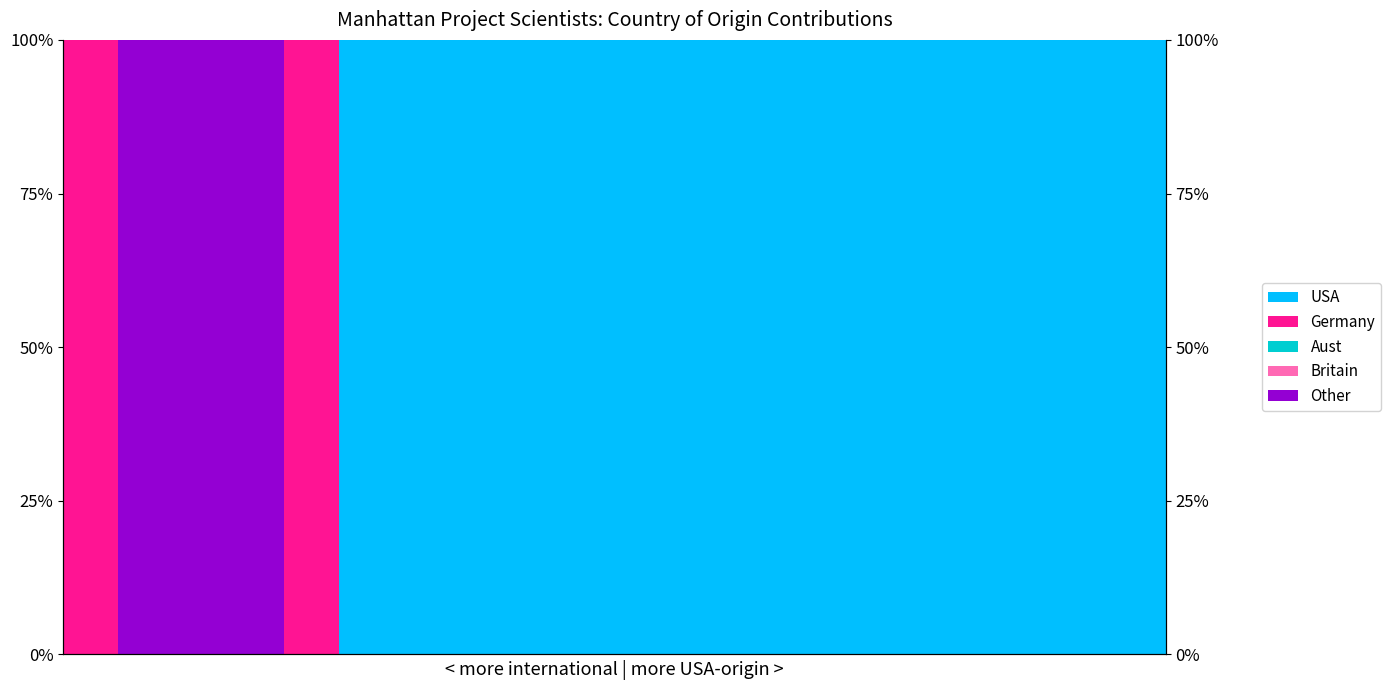

Reading left to right, list all the values displayed in this chart.

USA: 0	0	0	0	0	100	100	100	100	100	100	100	100	100	100	100	100	100	100	100
Germany: 100	0	0	0	100	0	0	0	0	0	0	0	0	0	0	0	0	0	0	0
Aust: 0	0	0	0	0	0	0	0	0	0	0	0	0	0	0	0	0	0	0	0
Britain: 0	0	0	0	0	0	0	0	0	0	0	0	0	0	0	0	0	0	0	0
Other: 0	100	100	100	0	0	0	0	0	0	0	0	0	0	0	0	0	0	0	0